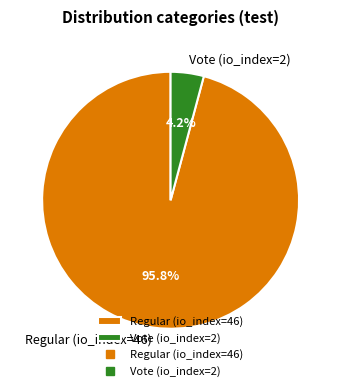

What is the majority slice?

Regular (io_index=46)